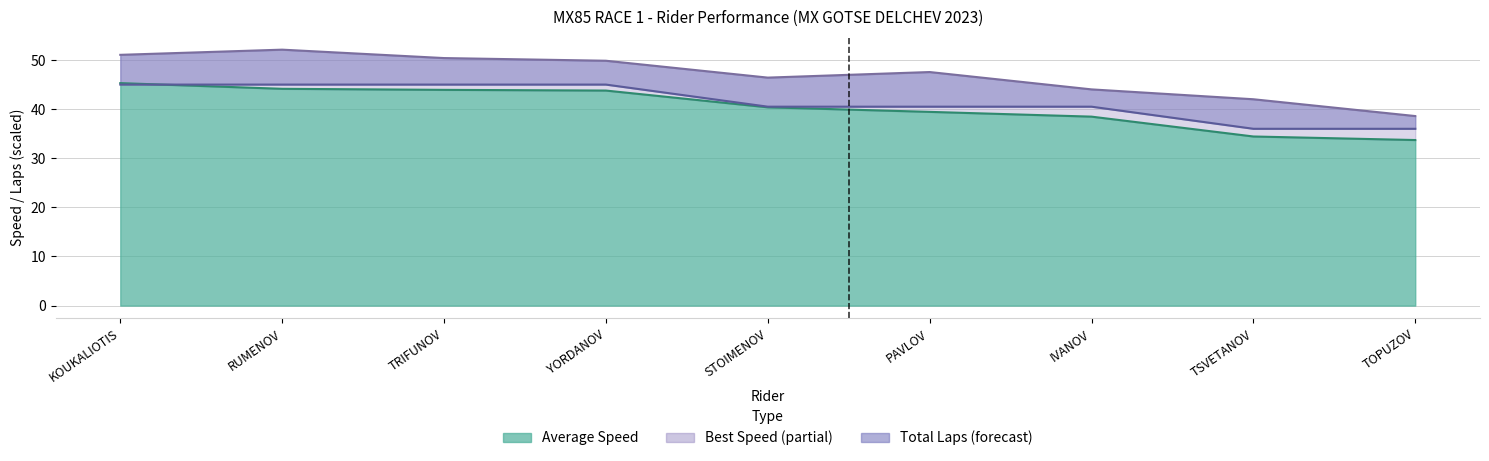

List the labels in order of Average Speed value, largest first.

KOUKALIOTIS, RUMENOV, TRIFUNOV, YORDANOV, STOIMENOV, PAVLOV, IVANOV, TSVETANOV, TOPUZOV